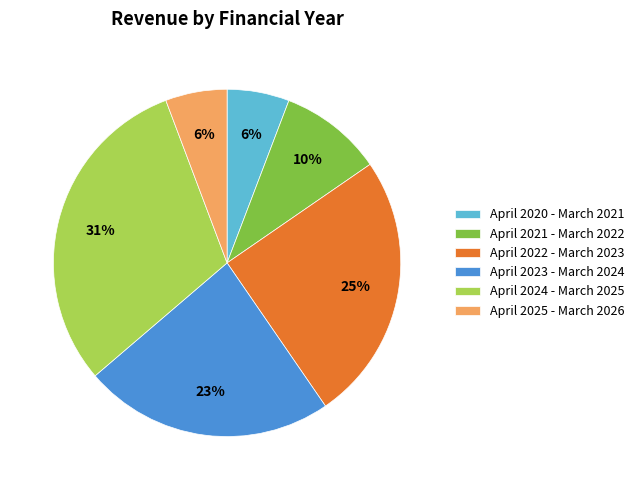

Count the number of slices in the pie.

6